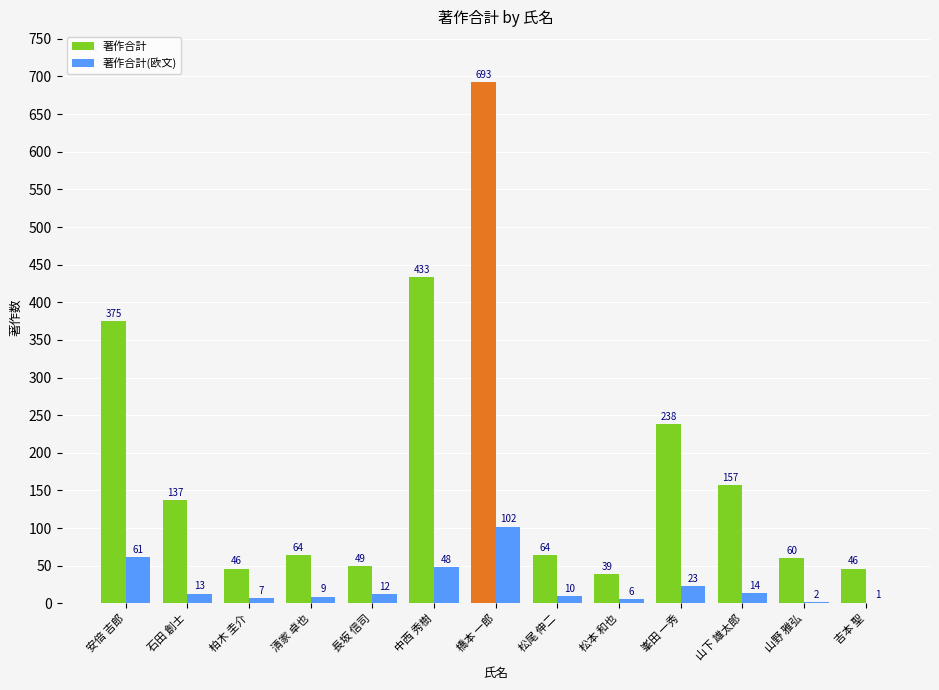

The value of 著作合計(欧文) at 中西 秀樹 is 72. True or false?

False